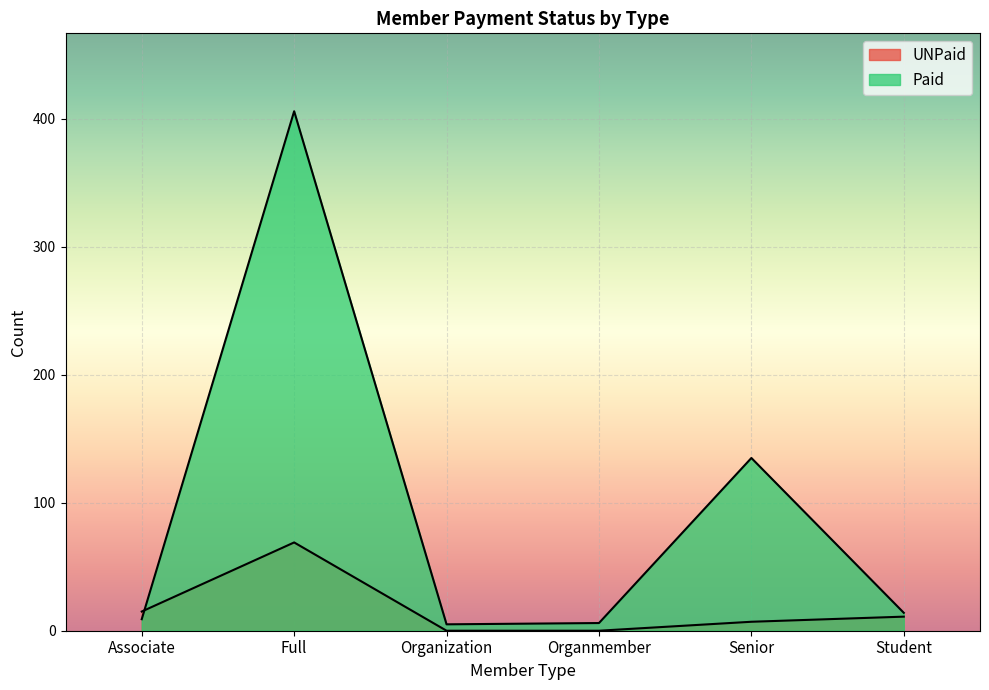

Which series changed the most between Organmember and Senior?

Paid